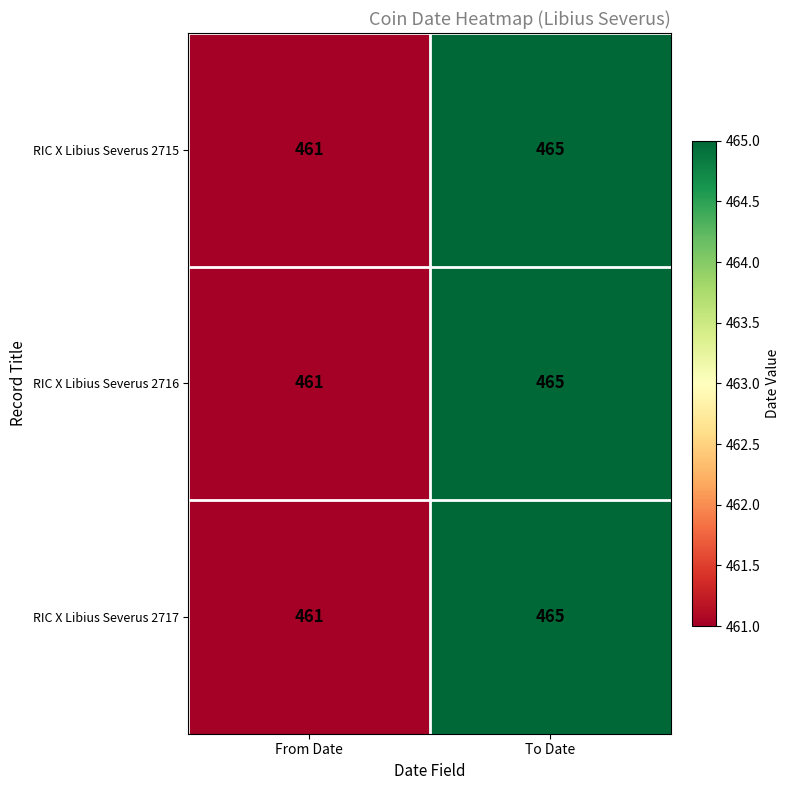

What is the difference between the maximum and minimum values in the RIC X Libius Severus 2715 series?

4